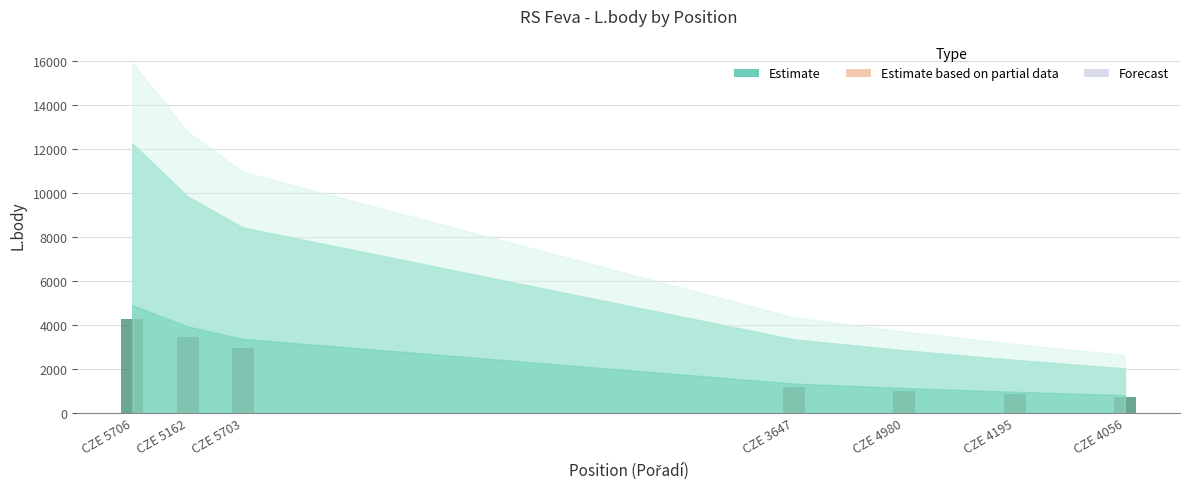

Between CZE 4980 and CZE 5162, which is larger?

CZE 5162